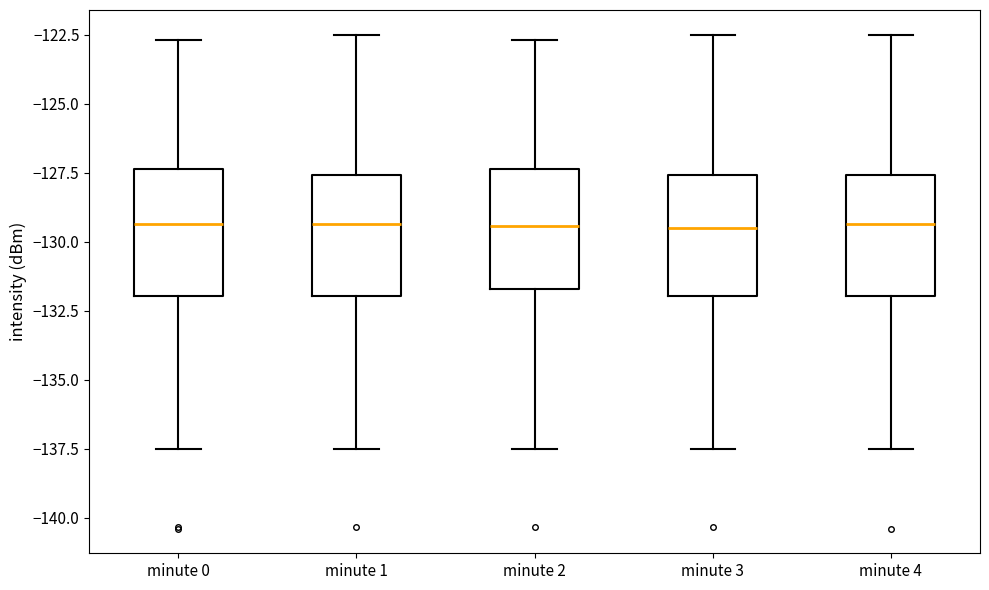

Reading left to right, transcribe this box plot: for each box, give where its median line is, the range the box spans, and where its two whiskers end, as read against the y-axis. The values are not printed on the chart, so give them approximately, as read against the axis.

minute 0: median -129.5, box -132.0 to -127.5, whiskers -137.5 to -122.5
minute 1: median -129.5, box -132.0 to -127.5, whiskers -137.5 to -122.5
minute 2: median -129.5, box -131.5 to -127.5, whiskers -137.5 to -122.5
minute 3: median -129.5, box -132.0 to -127.5, whiskers -137.5 to -122.5
minute 4: median -129.5, box -132.0 to -127.5, whiskers -137.5 to -122.5